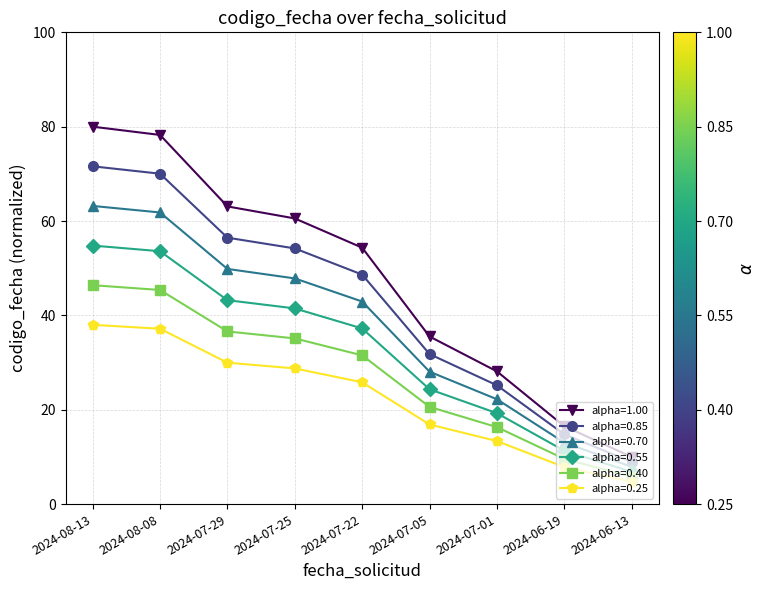

What is the spread (max minus min) of values at 2024-06-19?

8.7